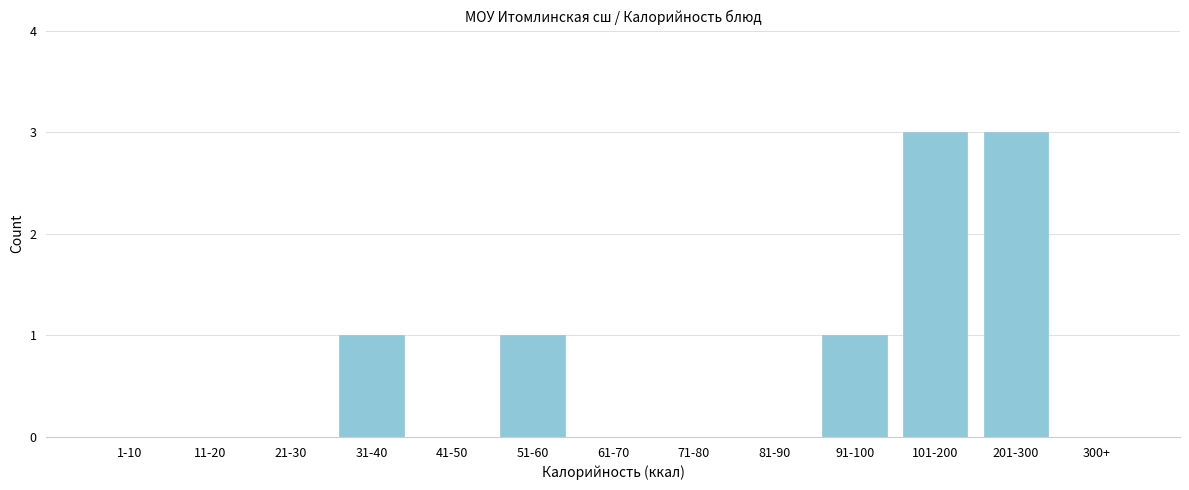

Reading right to left, transcribe all the data shown in this chart.

300+=0	201-300=3	101-200=3	91-100=1	81-90=0	71-80=0	61-70=0	51-60=1	41-50=0	31-40=1	21-30=0	11-20=0	1-10=0